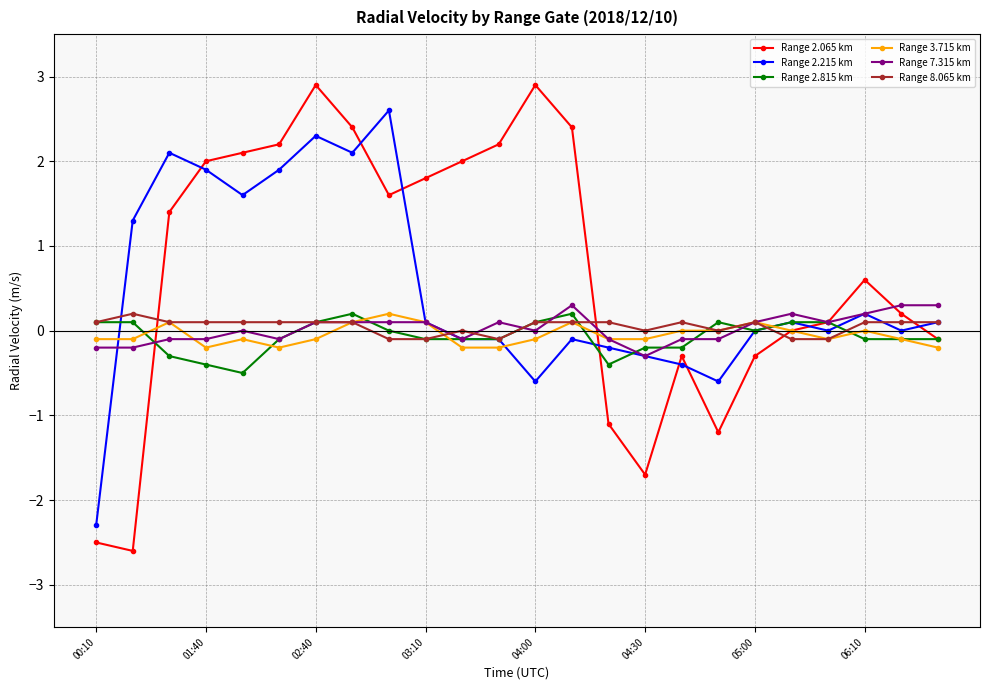

What is the value of the Range 2.065 km point at the 15th from the left?

-1.1